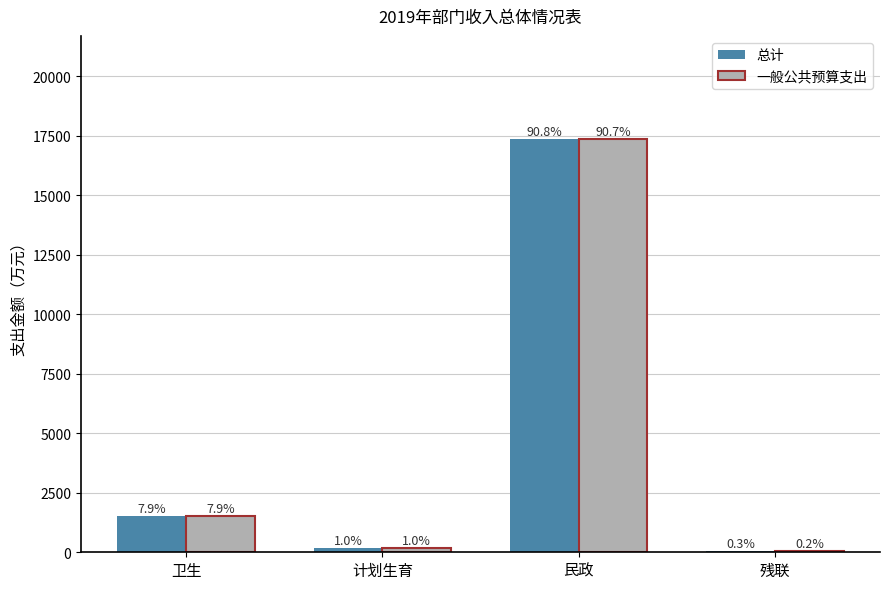

What is the spread (max minus min) of values at 残联?

19.6